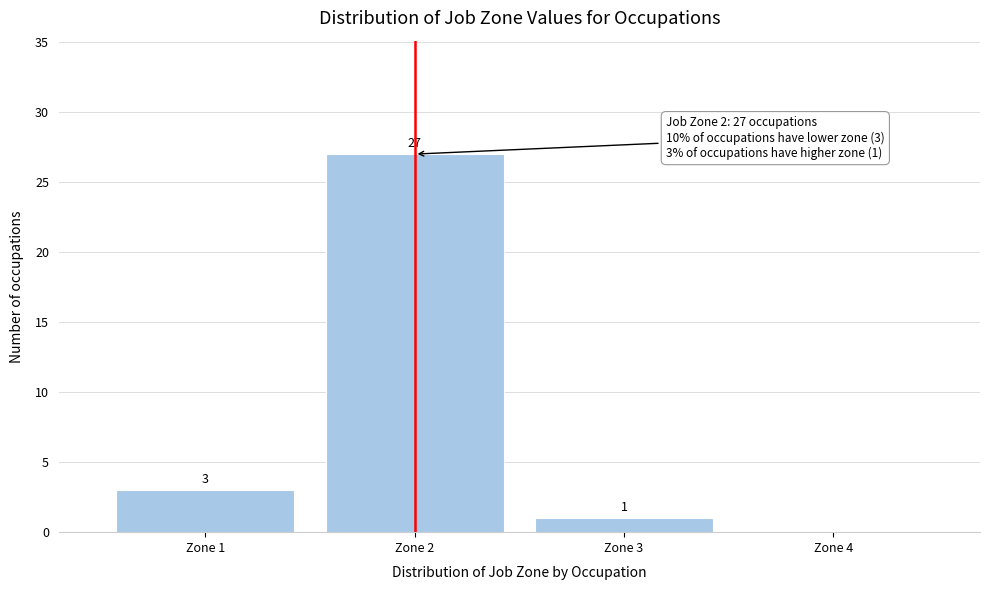

Over which range of the x-axis is the bar tallest?

1.5 to 2.5